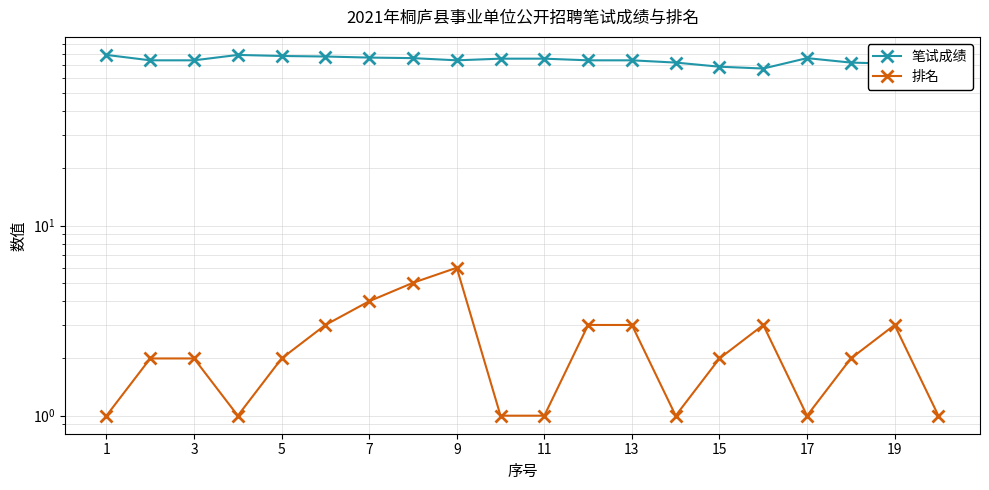

What is the approximate value of 排名 at 13?

3.0